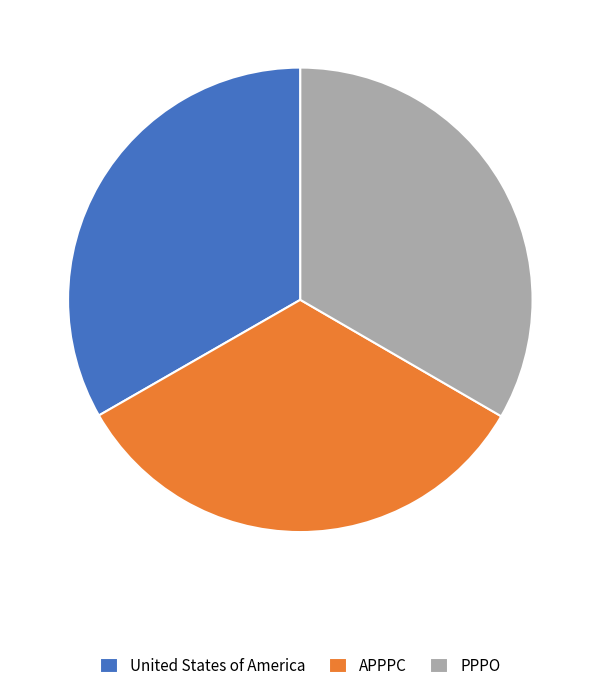

Is the sum of United States of America and APPPC greater than half?

Yes